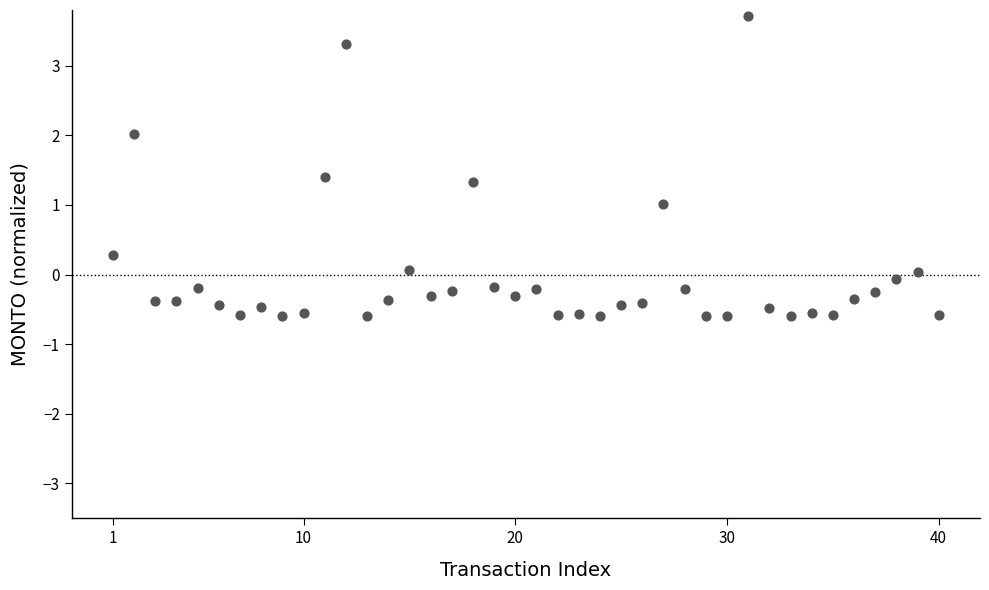

What is the range of X values (max minus min)?

39.0